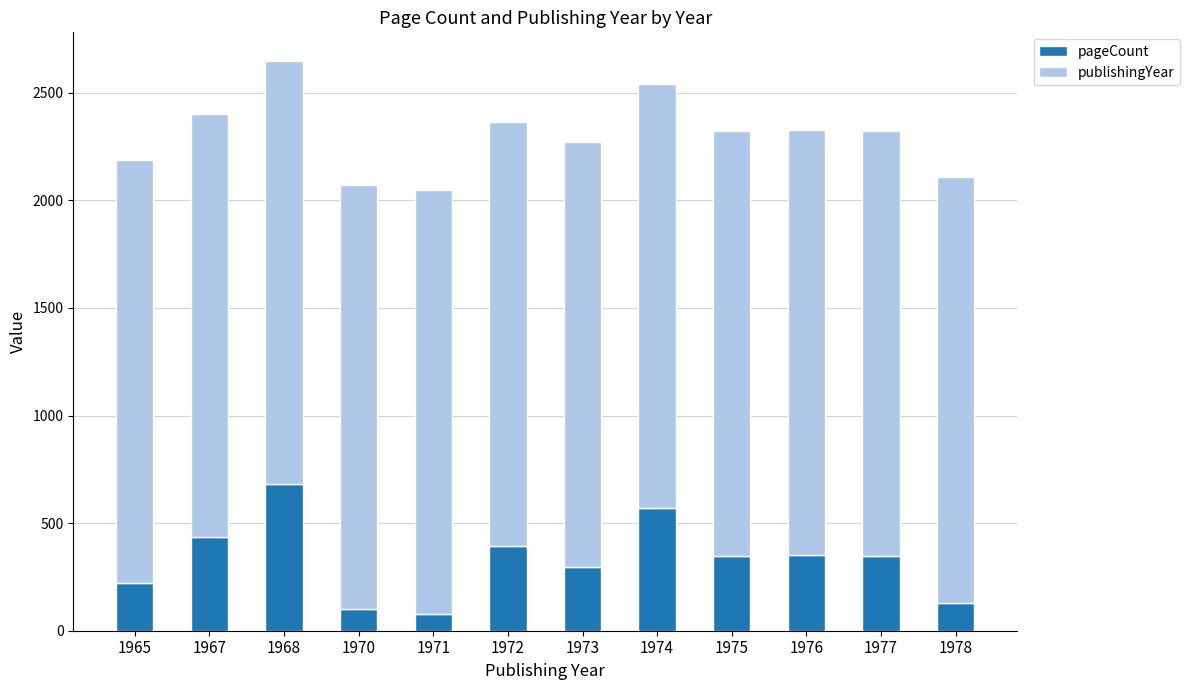

Does the chart contain any negative values?

No